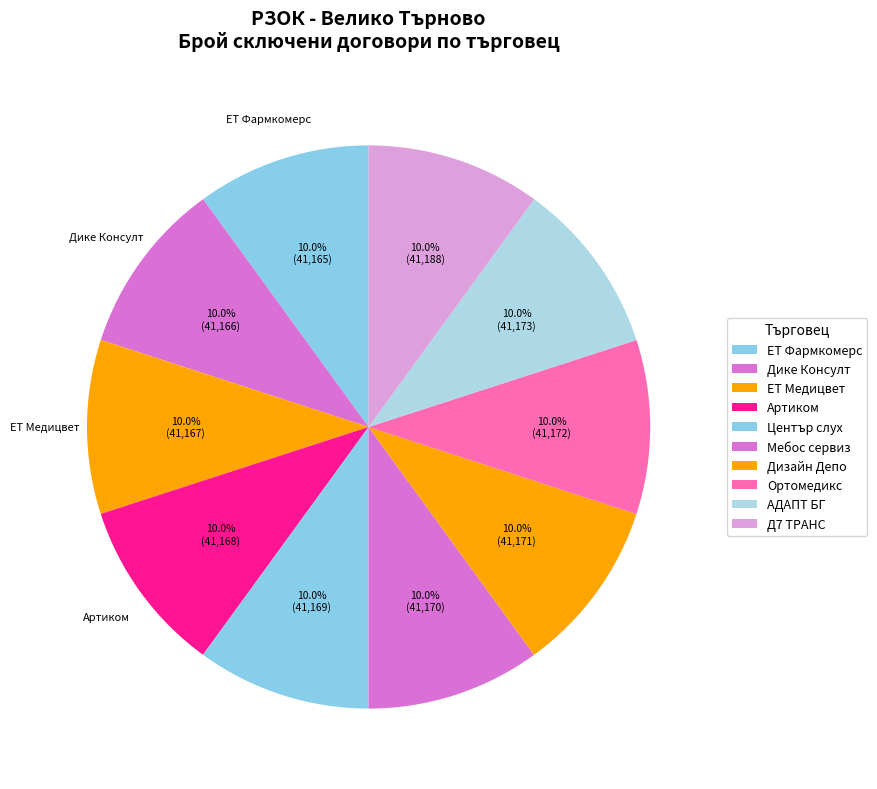

Between Дике Консулт and Мебос сервиз, which is larger?

Мебос сервиз